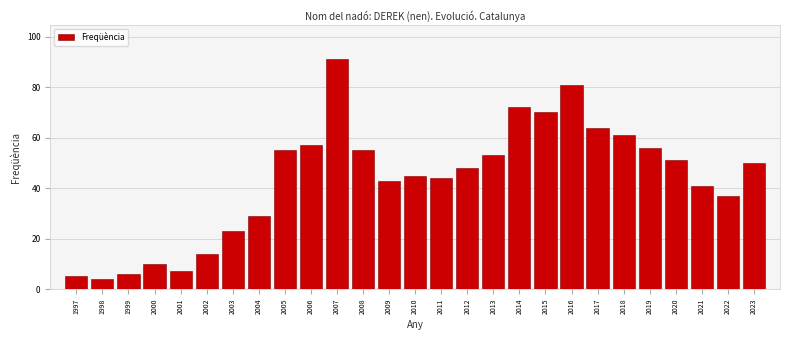

Reading left to right, what are all the values shown in this chart?

1997=5	1998=4	1999=6	2000=10	2001=7	2002=14	2003=23	2004=29	2005=55	2006=57	2007=91	2008=55	2009=43	2010=45	2011=44	2012=48	2013=53	2014=72	2015=70	2016=81	2017=64	2018=61	2019=56	2020=51	2021=41	2022=37	2023=50